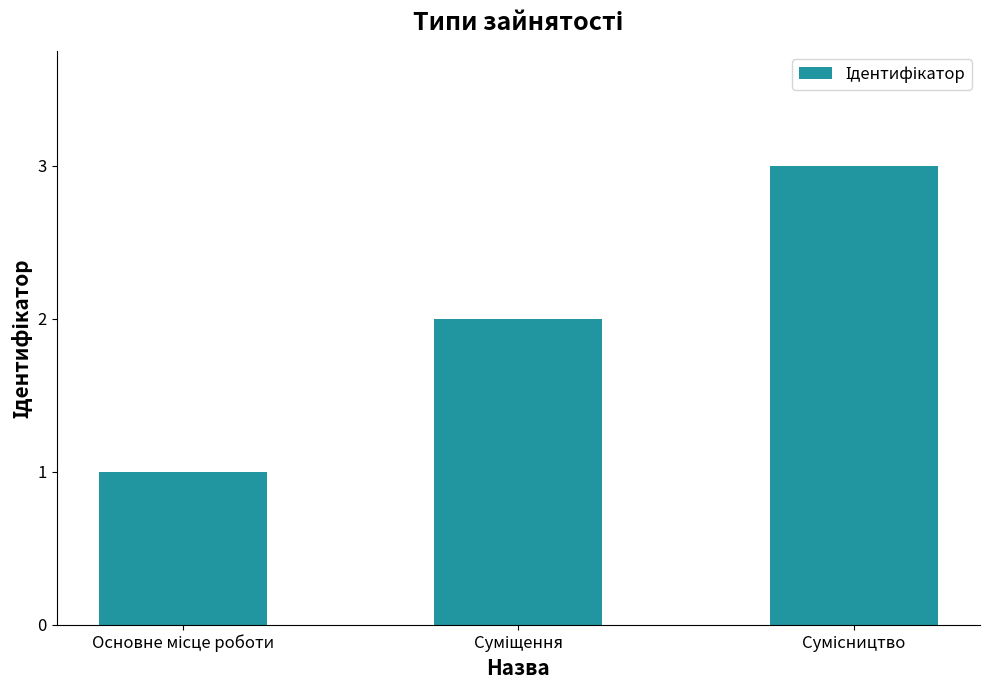

What is the sum of all values?

6